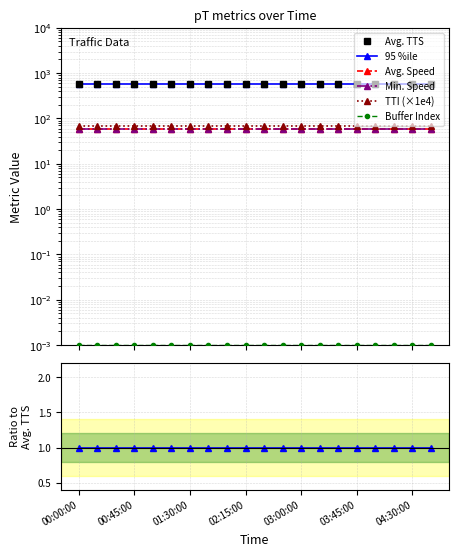

True or false: TTI (×1e4) and 95 %ile cross at least once.

False